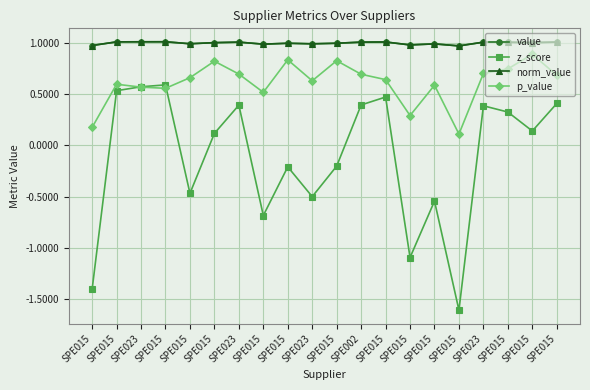

What is the smallest value displayed?

-1.6